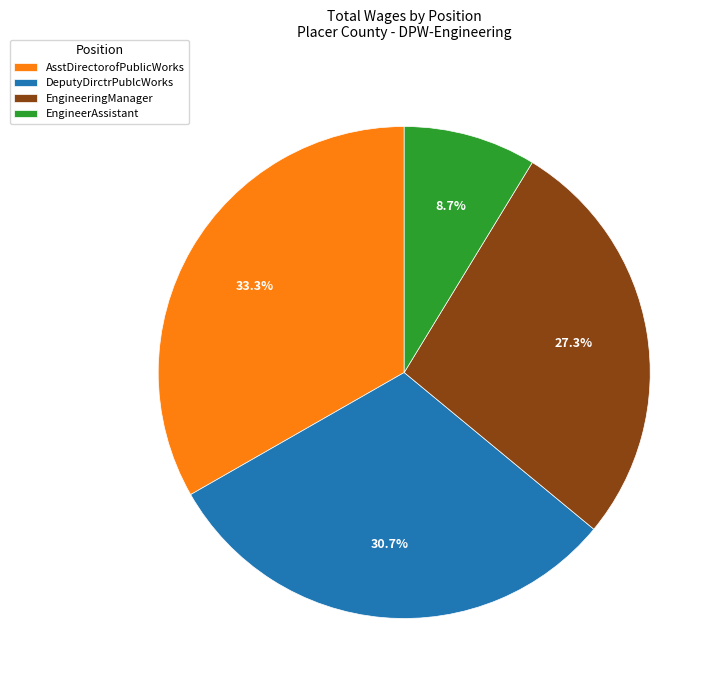

To the nearest percent, what is the difference between the largest and smallest slice percentages?

25%